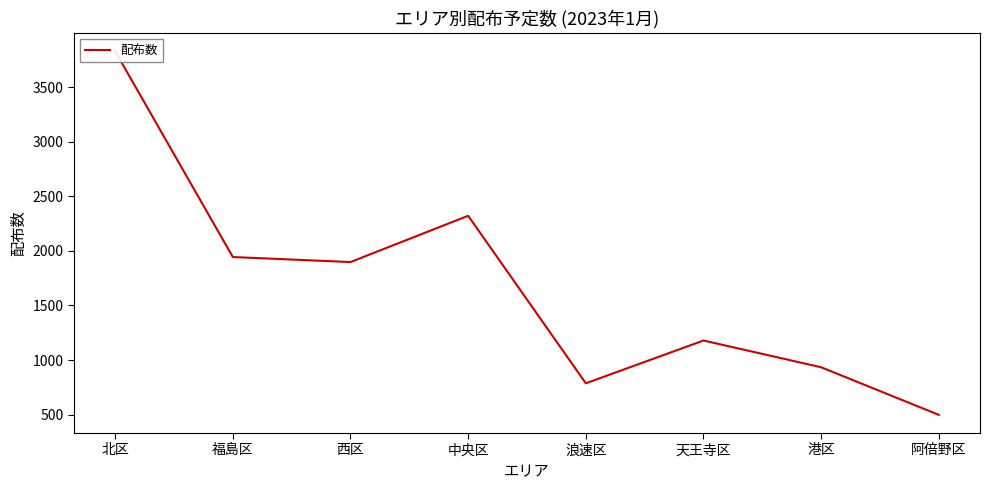

True or false: there are more than 2 points higher than both neighbors.

False